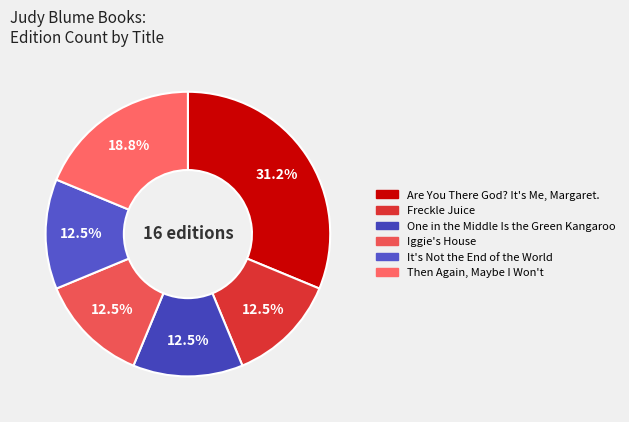

Count the number of slices in the pie.

6